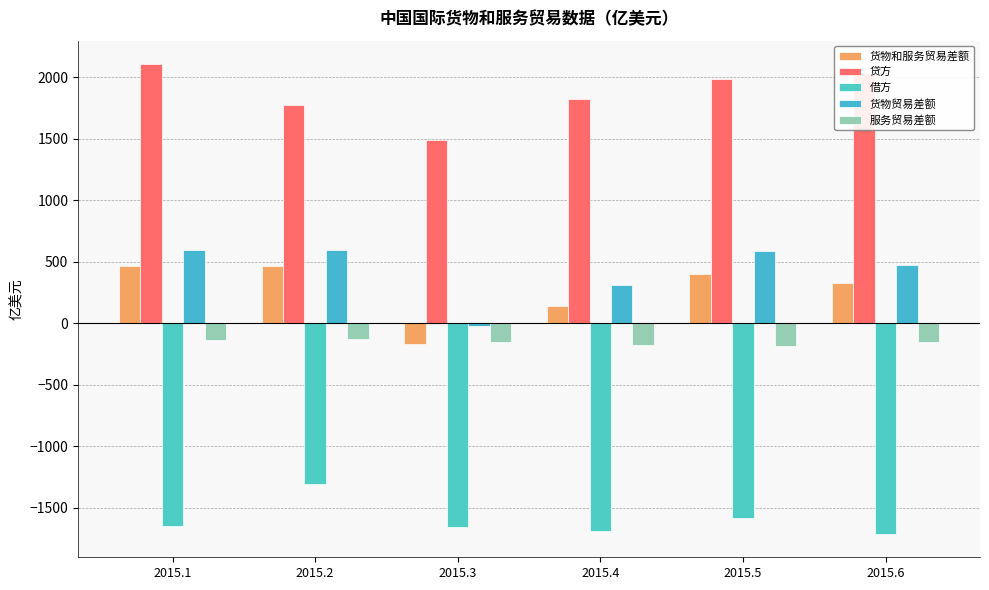

At how many categories does at least one series exceed 350?

6